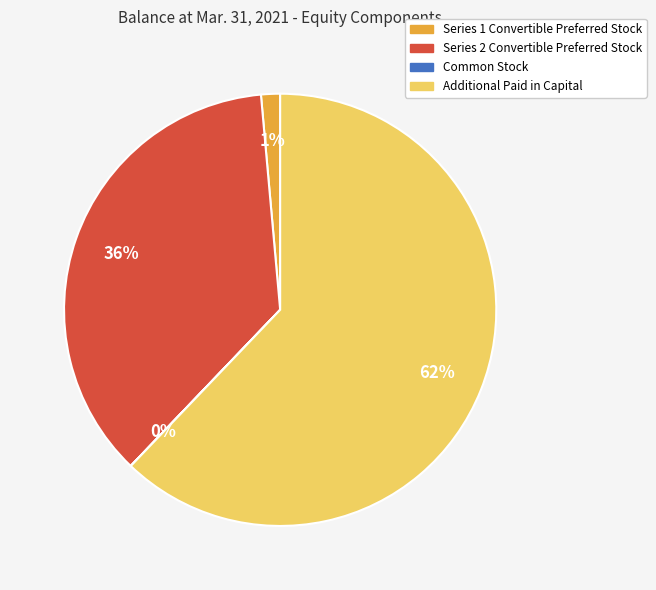

Approximately how many times larger is the value at Additional Paid in Capital compared to Series 2 Convertible Preferred Stock?

1.7